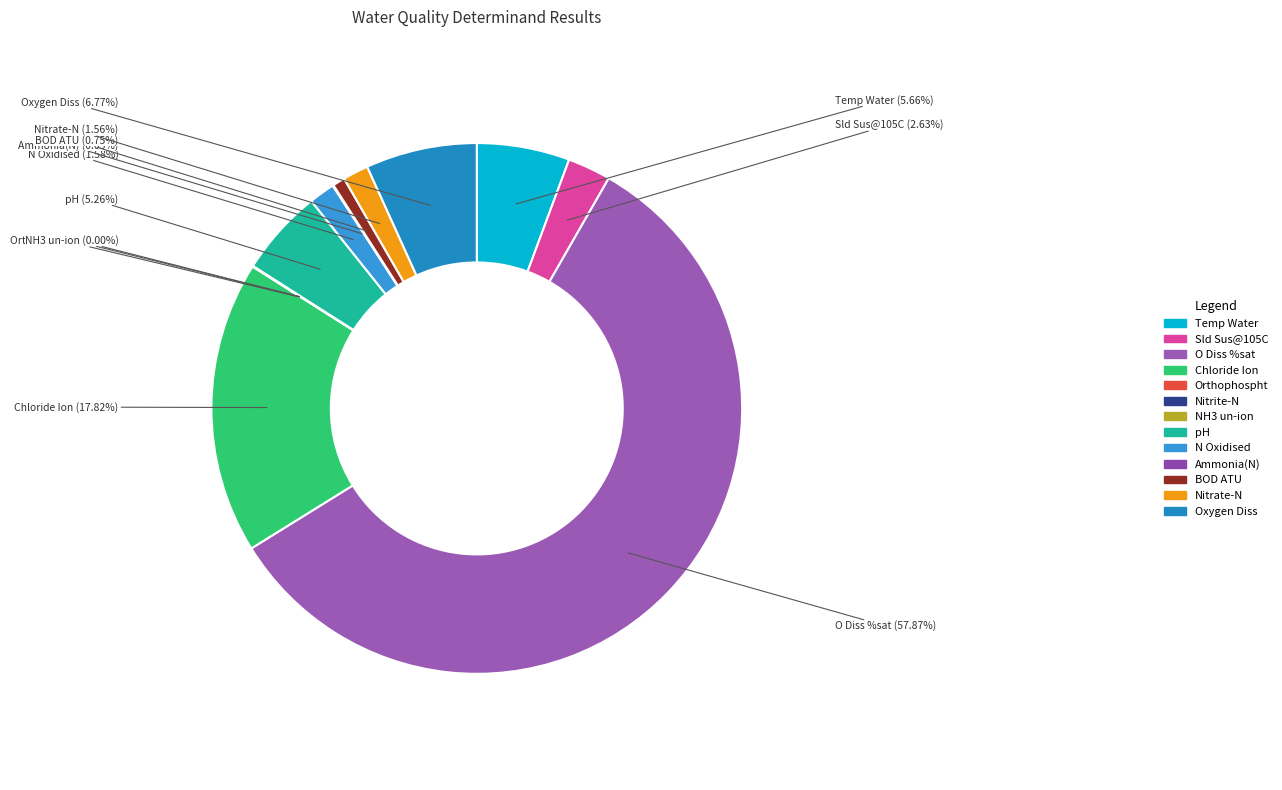

Approximately how many times larger is the value at N Oxidised compared to Temp Water?

0.3